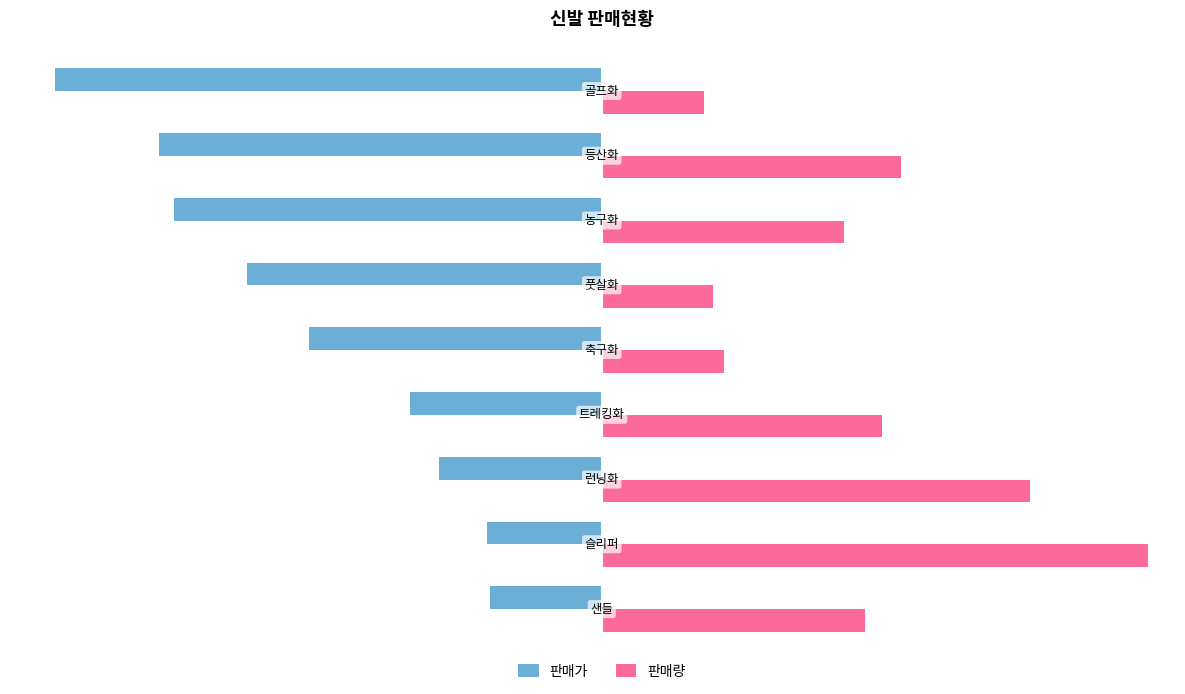

What is the lowest value of the 판매량 series?

18.7